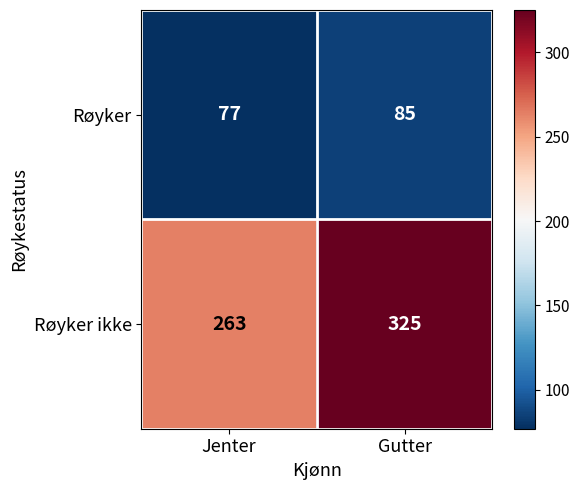

What is the difference between the Røyker values at Gutter and Jenter?

8